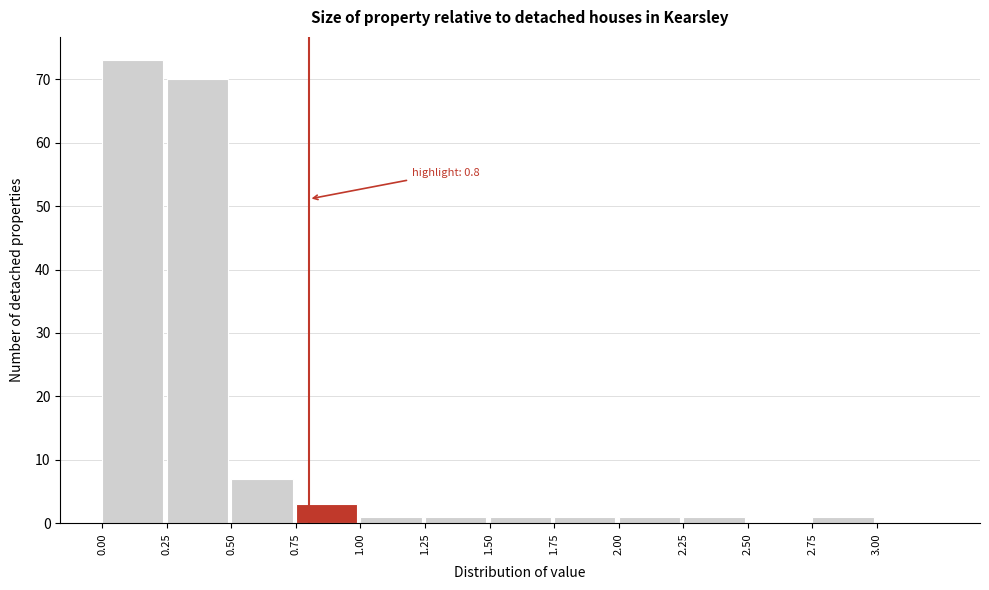

Which range on the x-axis has the tallest bar?

0.00 to 0.25